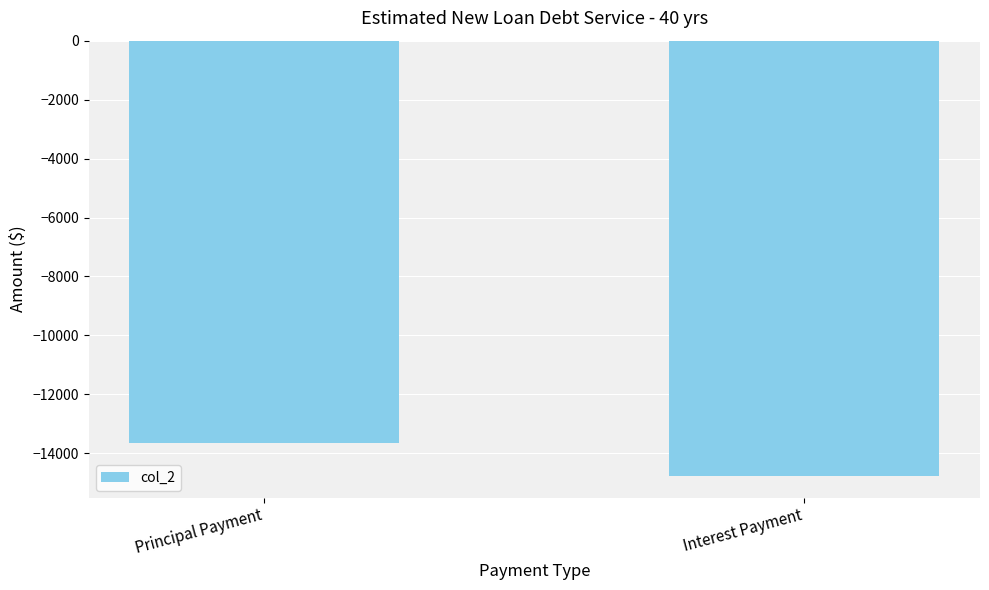

What is the smallest value displayed?

-14763